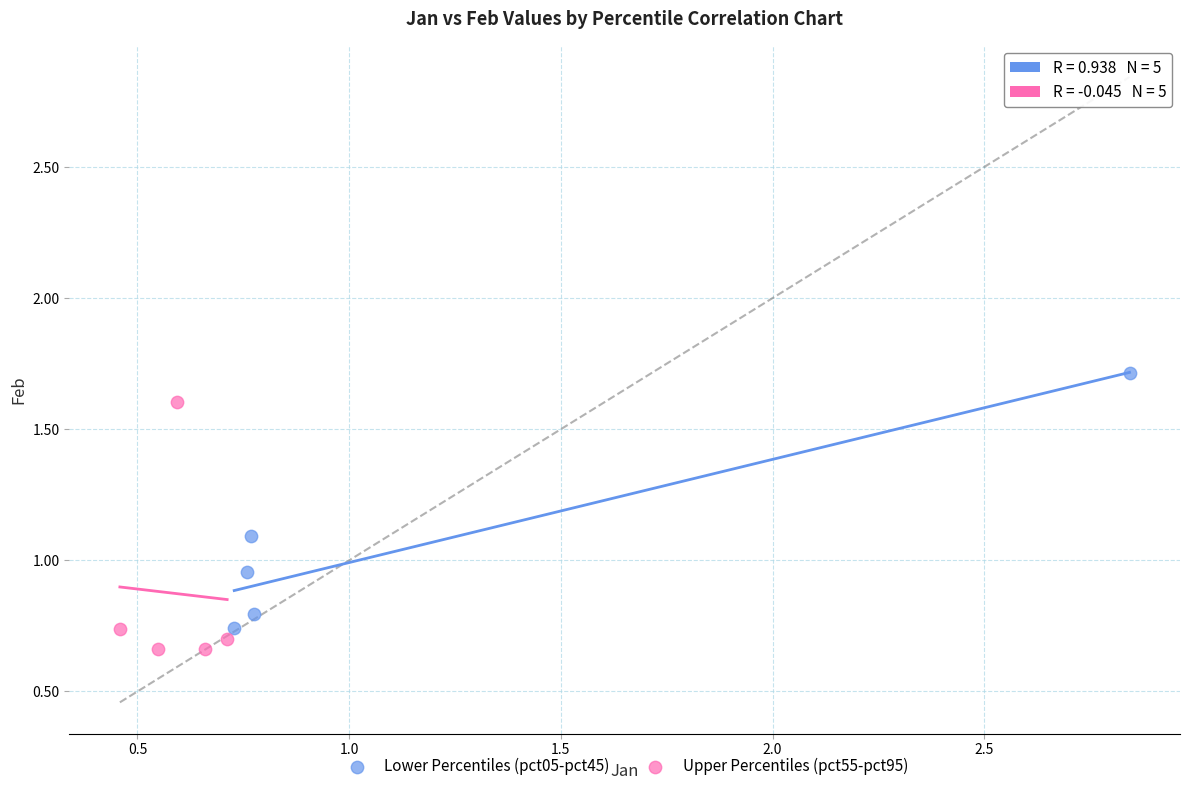

Which series contains the highest Y value?

Lower Percentiles (pct05-pct45)